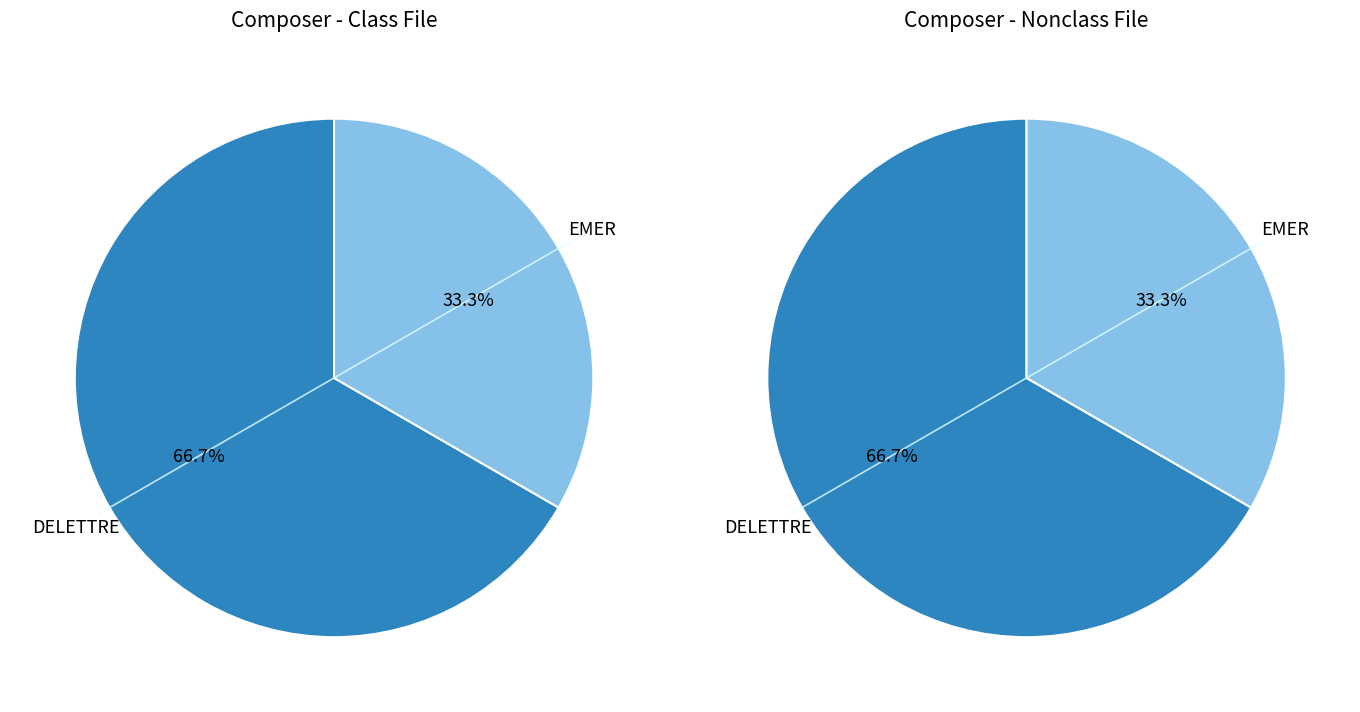

To the nearest percent, what percentage of the pie is EMER?

33%